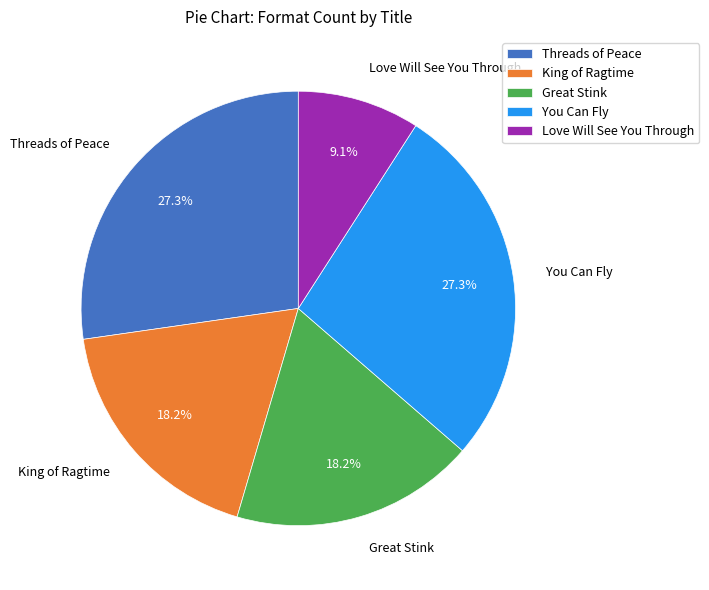

To the nearest percent, what is the difference between the largest and smallest slice percentages?

18%